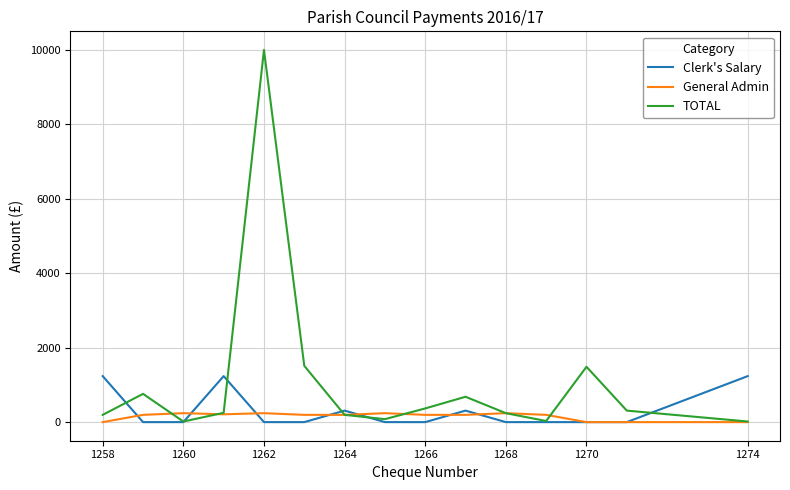

What is the maximum value shown in the chart?

10000.0